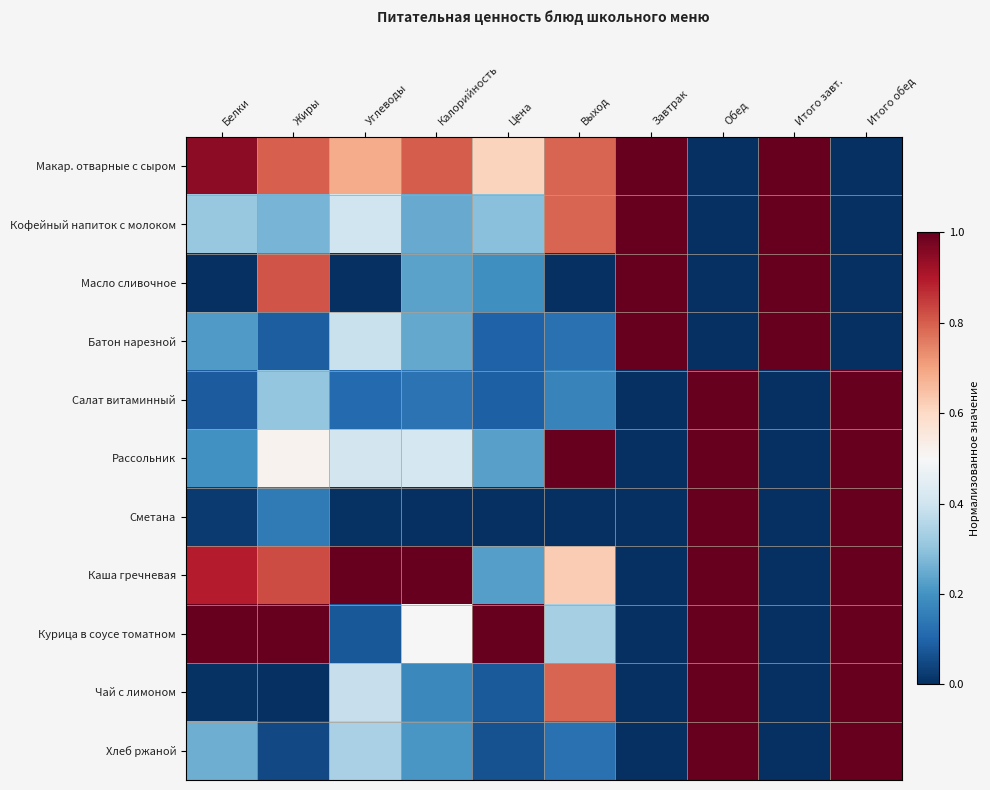

Reading left to right, transcribe all the data shown in this chart.

Макар. отварные с сыром: Белки=0.9	Жиры=0.8	Углеводы=0.7	Калорийность=0.8	Цена=0.6	Выход=0.8	Завтрак=1.0	Обед=0.0	Итого завт.=1.0	Итого обед=0.0
Кофейный напиток с молоком: Белки=0.3	Жиры=0.3	Углеводы=0.4	Калорийность=0.2	Цена=0.3	Выход=0.8	Завтрак=1.0	Обед=0.0	Итого завт.=1.0	Итого обед=0.0
Масло сливочное: Белки=0.0	Жиры=0.8	Углеводы=0.0	Калорийность=0.2	Цена=0.2	Выход=0.0	Завтрак=1.0	Обед=0.0	Итого завт.=1.0	Итого обед=0.0
Батон нарезной: Белки=0.2	Жиры=0.1	Углеводы=0.4	Калорийность=0.2	Цена=0.1	Выход=0.1	Завтрак=1.0	Обед=0.0	Итого завт.=1.0	Итого обед=0.0
Салат витаминный: Белки=0.1	Жиры=0.3	Углеводы=0.1	Калорийность=0.1	Цена=0.1	Выход=0.2	Завтрак=0.0	Обед=1.0	Итого завт.=0.0	Итого обед=1.0
Рассольник: Белки=0.2	Жиры=0.5	Углеводы=0.4	Калорийность=0.4	Цена=0.2	Выход=1.0	Завтрак=0.0	Обед=1.0	Итого завт.=0.0	Итого обед=1.0
Сметана: Белки=0.0	Жиры=0.1	Углеводы=0.0	Калорийность=0.0	Цена=0.0	Выход=0.0	Завтрак=0.0	Обед=1.0	Итого завт.=0.0	Итого обед=1.0
Каша гречневая: Белки=0.9	Жиры=0.8	Углеводы=1.0	Калорийность=1.0	Цена=0.2	Выход=0.6	Завтрак=0.0	Обед=1.0	Итого завт.=0.0	Итого обед=1.0
Курица в соусе томатном: Белки=1.0	Жиры=1.0	Углеводы=0.1	Калорийность=0.5	Цена=1.0	Выход=0.3	Завтрак=0.0	Обед=1.0	Итого завт.=0.0	Итого обед=1.0
Чай с лимоном: Белки=0.0	Жиры=0.0	Углеводы=0.4	Калорийность=0.2	Цена=0.1	Выход=0.8	Завтрак=0.0	Обед=1.0	Итого завт.=0.0	Итого обед=1.0
Хлеб ржаной: Белки=0.3	Жиры=0.0	Углеводы=0.3	Калорийность=0.2	Цена=0.1	Выход=0.1	Завтрак=0.0	Обед=1.0	Итого завт.=0.0	Итого обед=1.0